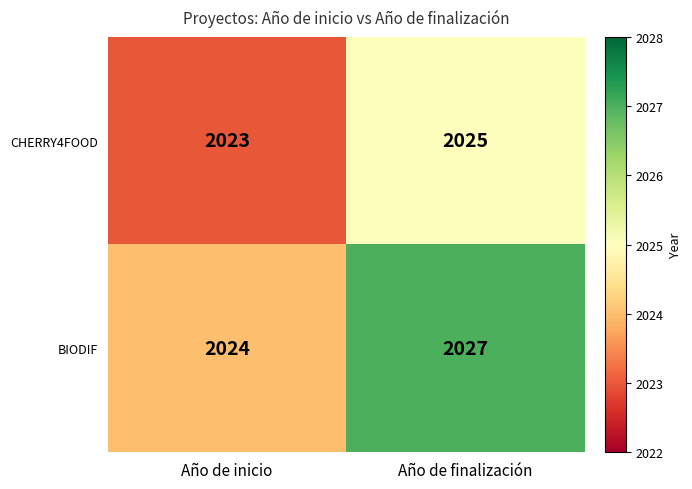

Between Año de inicio and Año de finalización, which series saw the biggest shift?

BIODIF